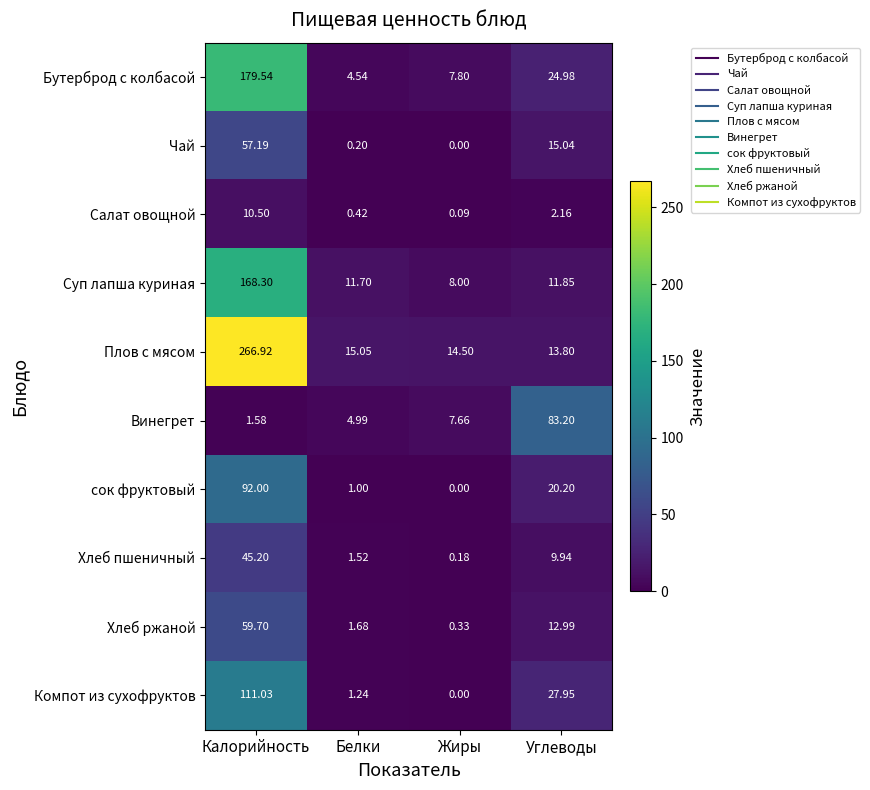

Which category has the lowest value in the Суп лапша куриная series?

Жиры